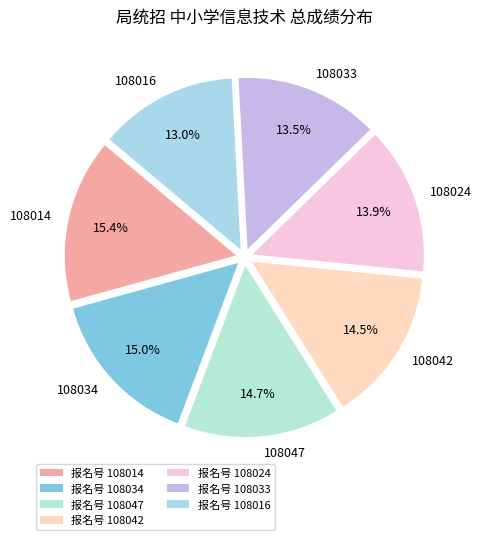

To the nearest percent, what is the average slice percentage?

14%